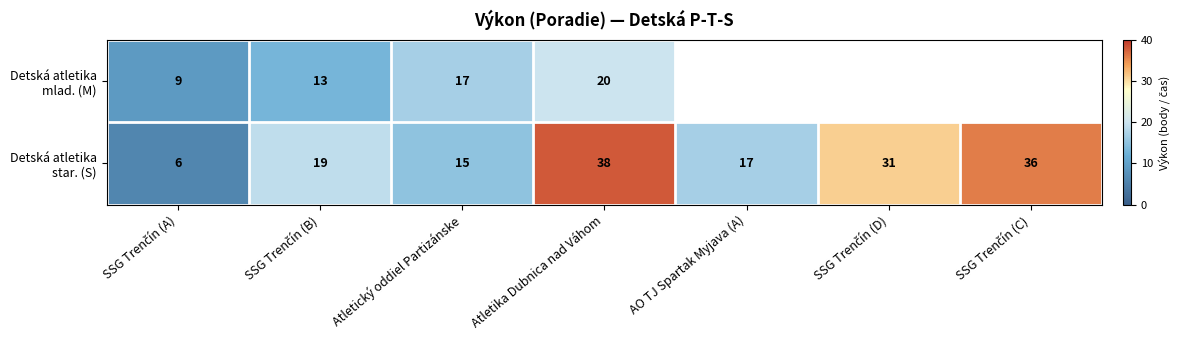

Rank the series by their maximum value, from lowest to highest.

Detská atletika mlad. (M), Detská atletika star. (S)